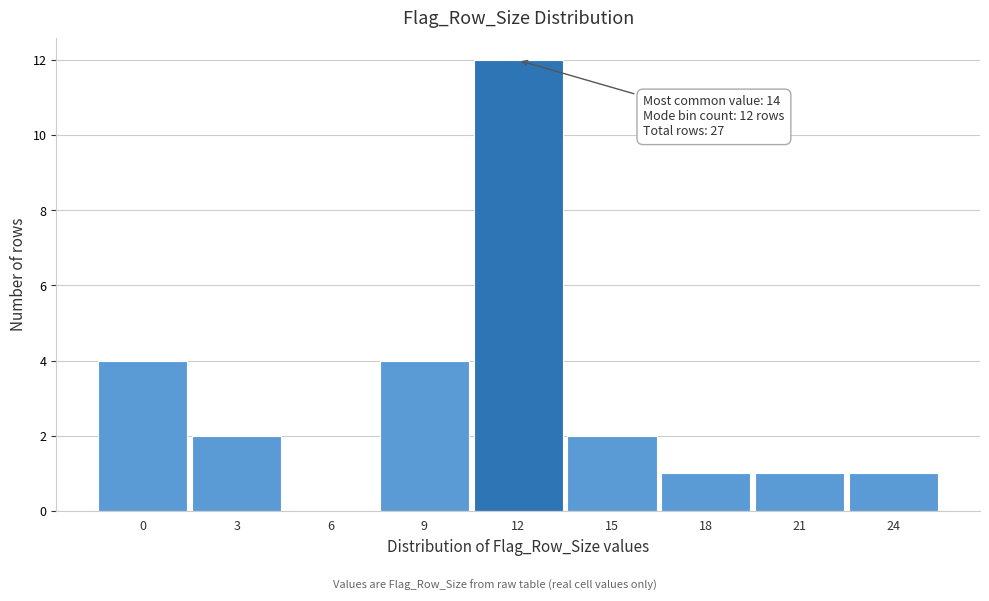

Reading left to right, what are all the values shown in this chart?

0=4	3=2	6=0	9=4	12=12	15=2	18=1	21=1	24=1